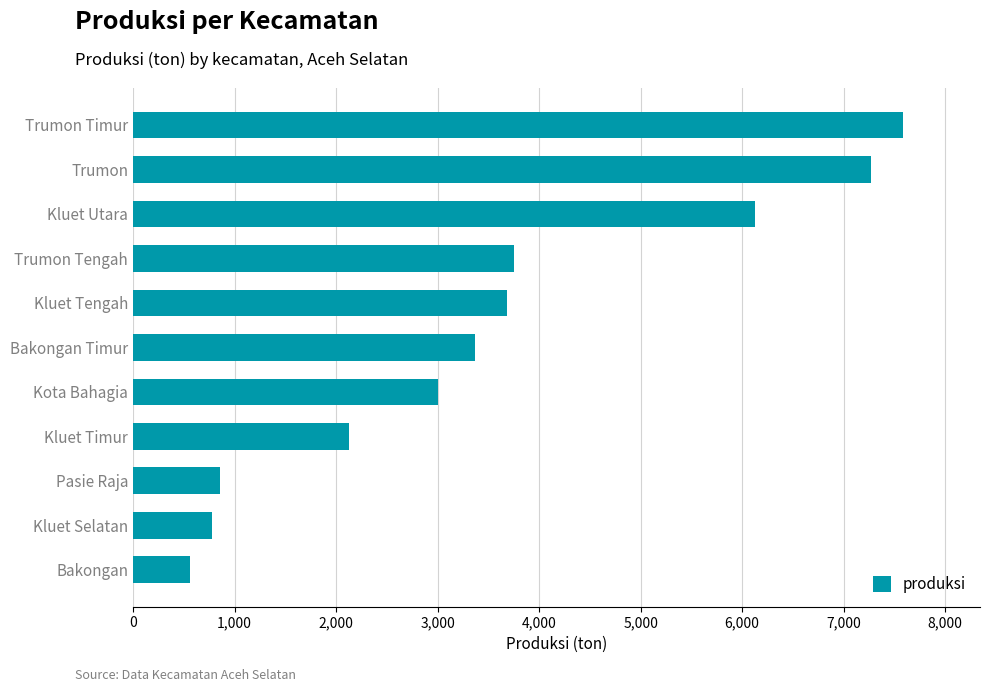

Are the bars grouped side by side (vs. stacked)?

No